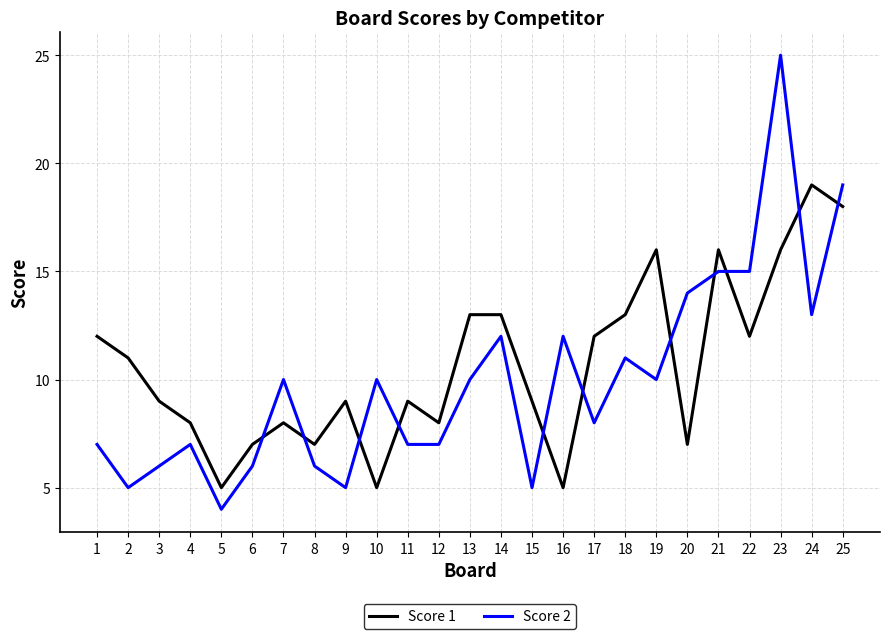

Reading left to right, transcribe all the data shown in this chart.

Score 1: 1=12	2=11	3=9	4=8	5=5	6=7	7=8	8=7	9=9	10=5	11=9	12=8	13=13	14=13	15=9	16=5	17=12	18=13	19=16	20=7	21=16	22=12	23=16	24=19	25=18
Score 2: 1=7	2=5	3=6	4=7	5=4	6=6	7=10	8=6	9=5	10=10	11=7	12=7	13=10	14=12	15=5	16=12	17=8	18=11	19=10	20=14	21=15	22=15	23=25	24=13	25=19